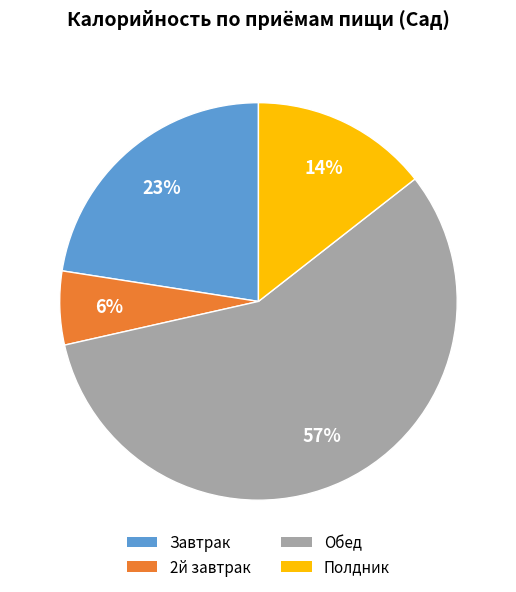

Rank the categories by value from lowest to highest.

2й завтрак, Полдник, Завтрак, Обед